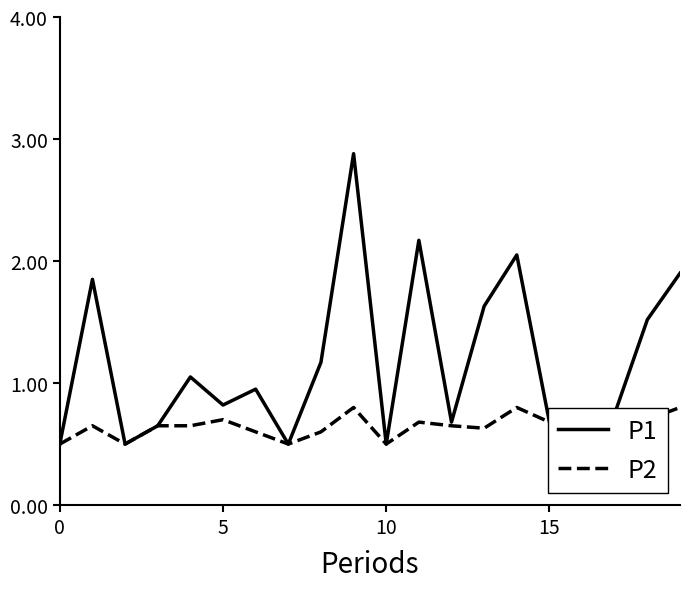

The P2 series shows 0.8 at 8. True or false?

False